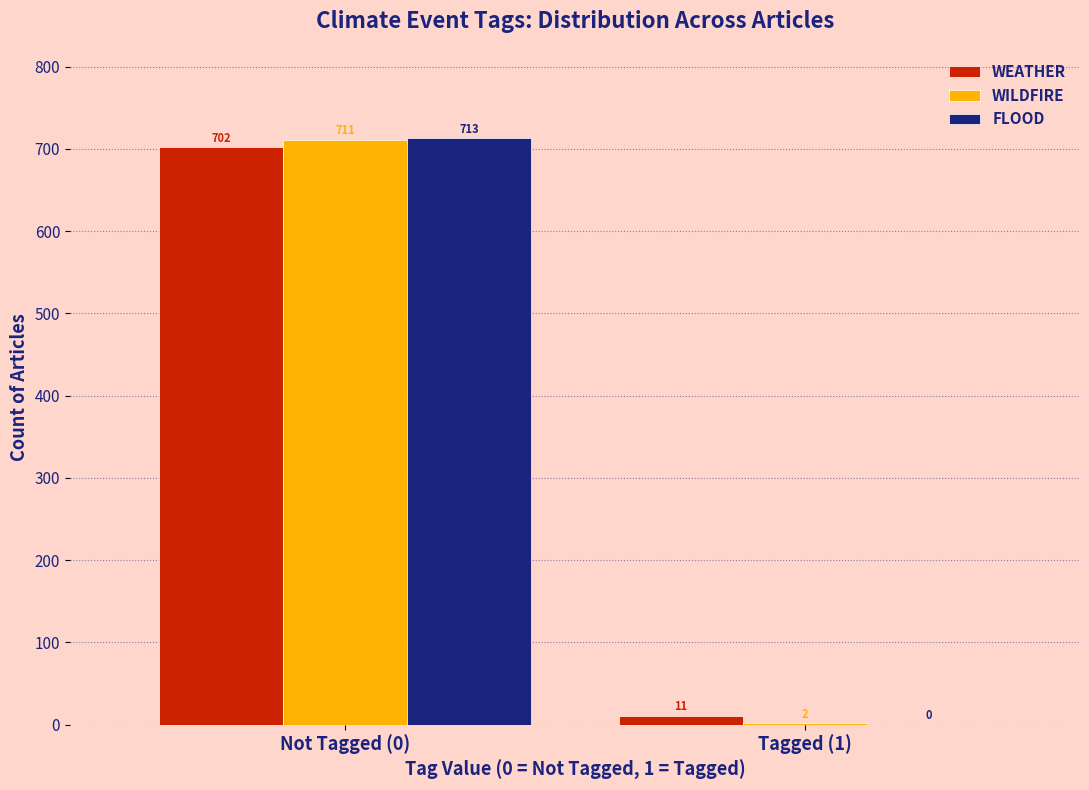

Reading left to right, what are all the values shown in this chart?

WEATHER: Not Tagged (0)=702	Tagged (1)=11
WILDFIRE: Not Tagged (0)=711	Tagged (1)=2
FLOOD: Not Tagged (0)=713	Tagged (1)=0